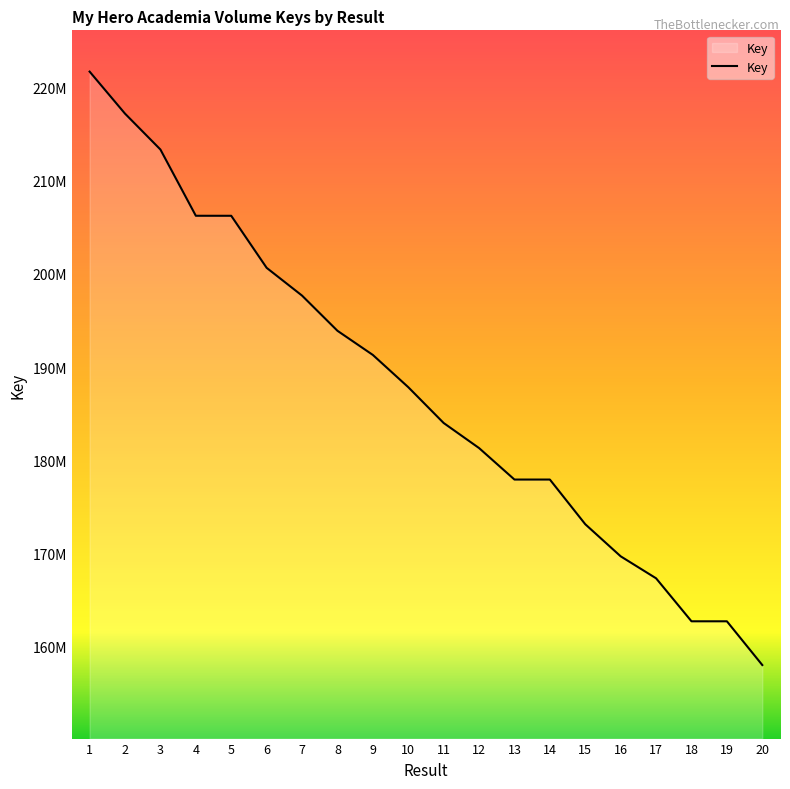

What is the minimum value shown in the chart?

157990364